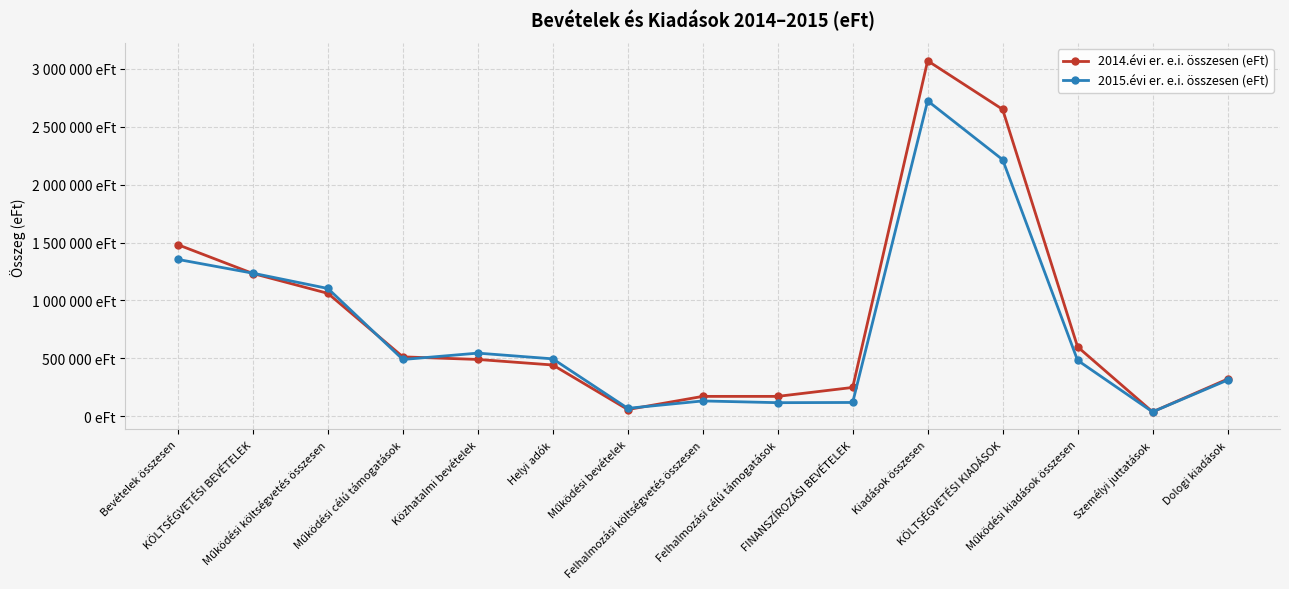

Where is 2014.évi er. e.i. összesen (eFt) nearest to the value 1553691?

Bevételek összesen